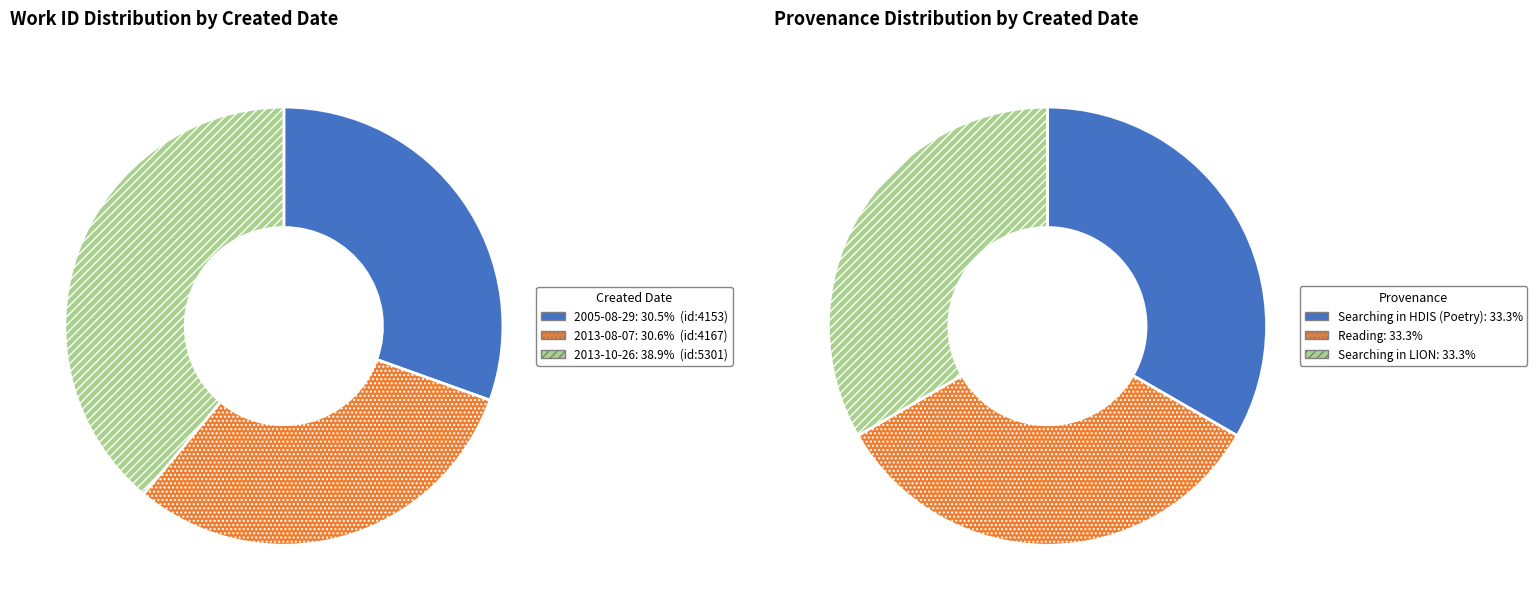

To the nearest percent, what percentage of the pie is 2013-08-07?

31%